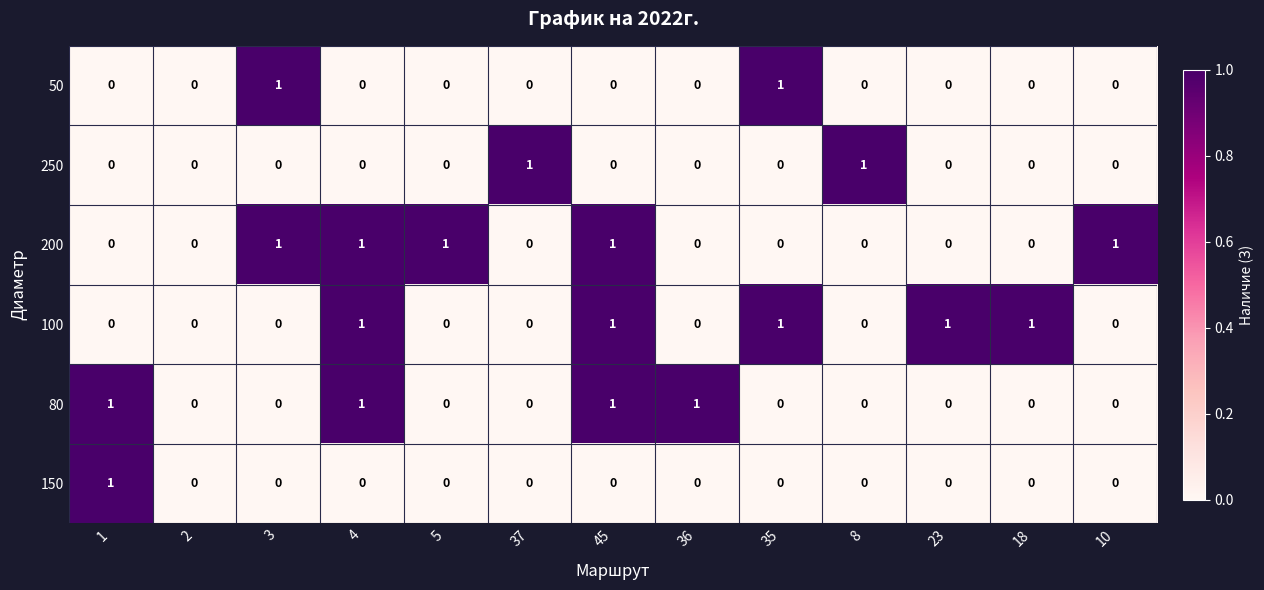

How many 50 values are between 0 and 1?

13